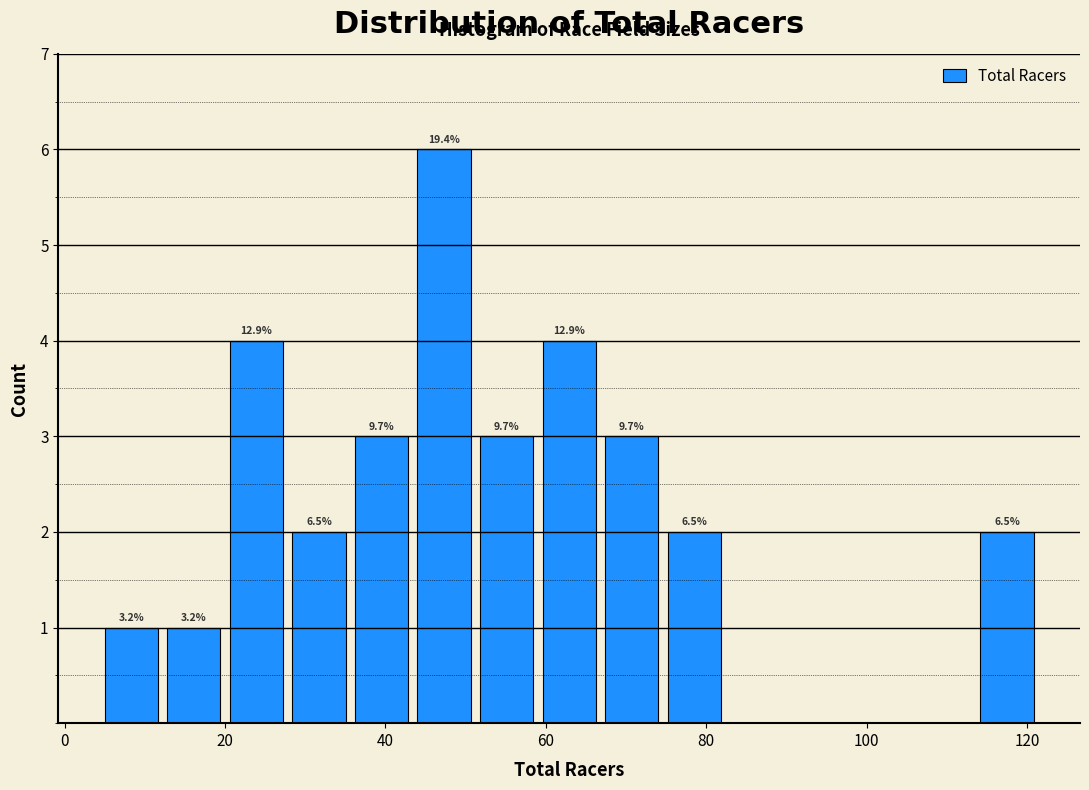

Around what value on the x-axis is the tallest bar? Give the approximate position of its centre, as read against the axis.

48